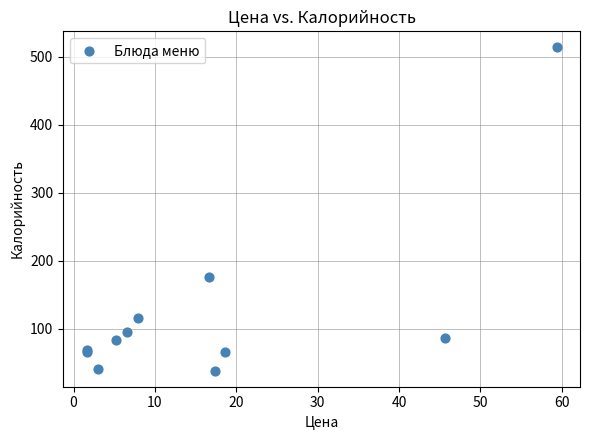

What Y value in the scatter plot is closest to 276?

175.5